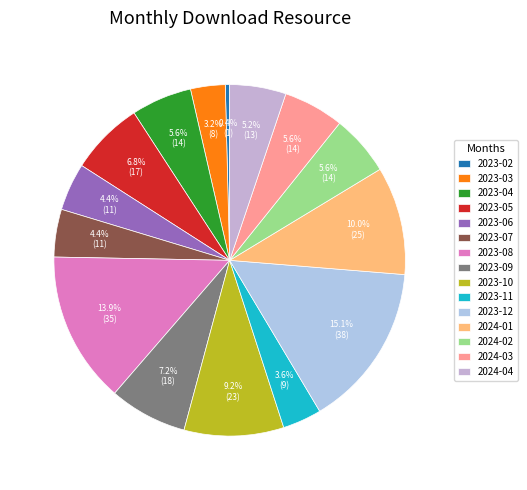

Is 2023-05 the majority of the pie?

No